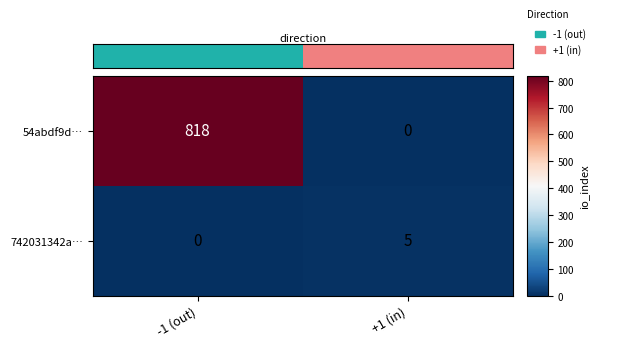

Rank the categories by 54abdf9d… value from highest to lowest.

-1 (out), +1 (in)